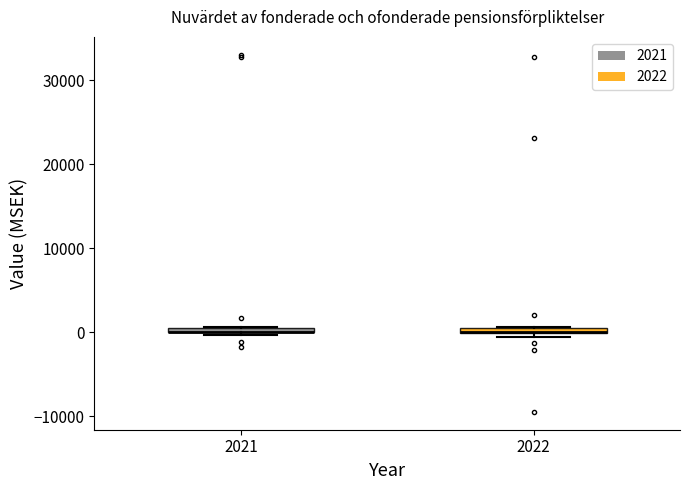

Where is the upper edge of the box at x = 2021 on the y-axis? The values are not printed on the chart, so give them approximately, as read against the axis.

1000